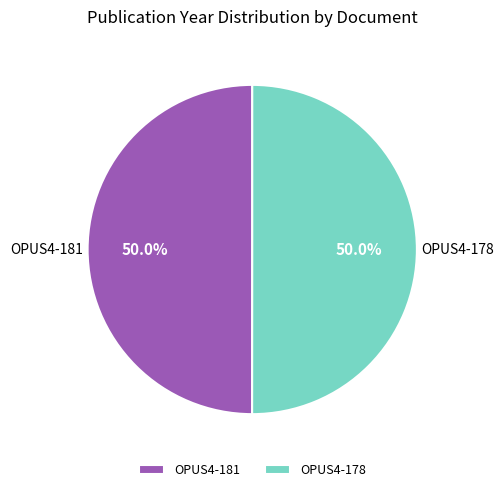

How much of the chart is everything except OPUS4-181?

50.0%